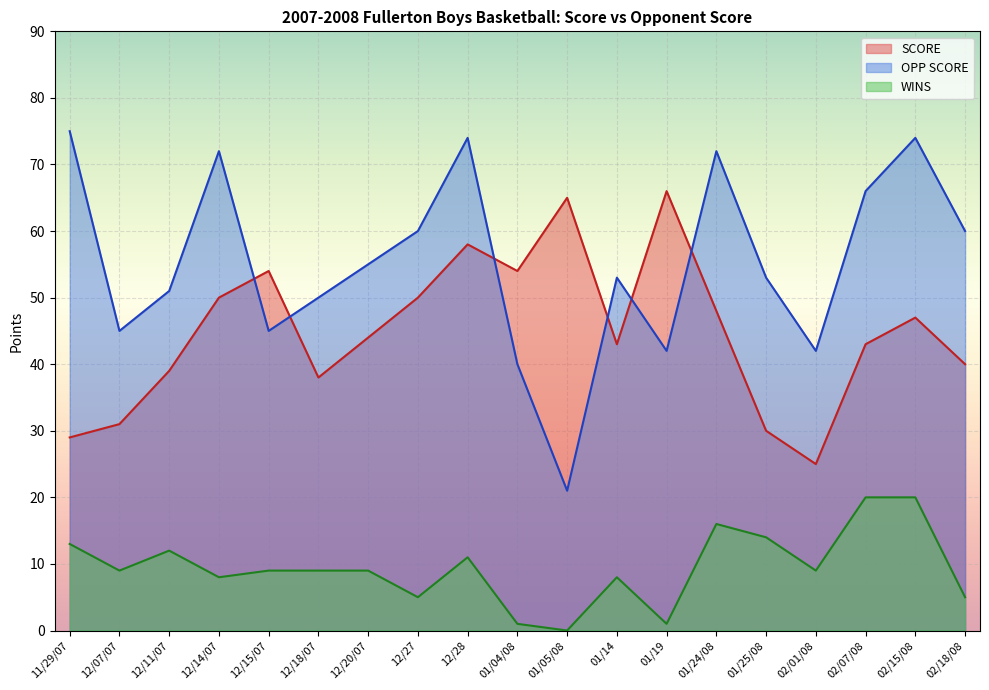

What is the label of the 4th point from the left?

12/14/07